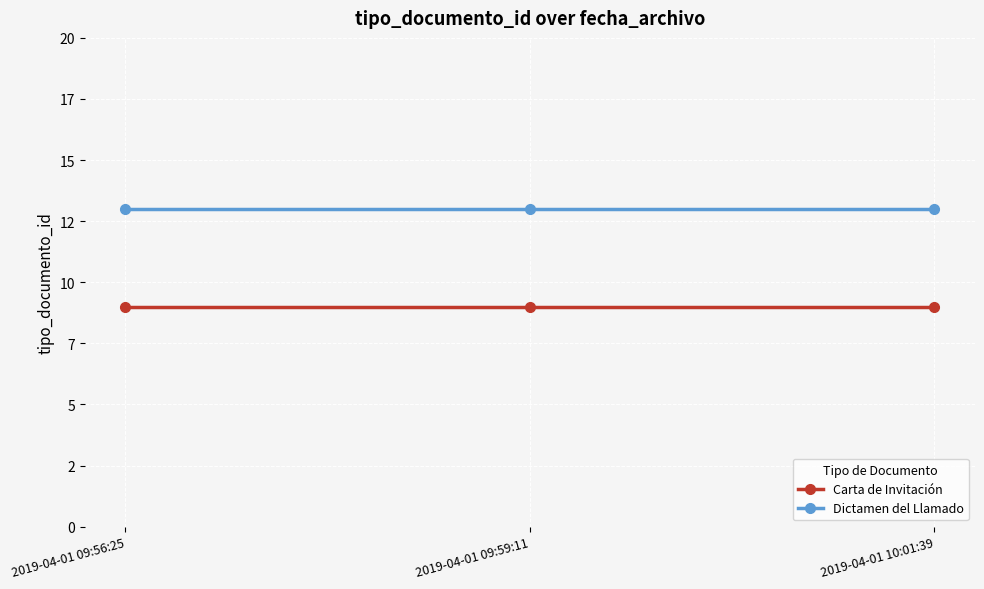

Reading left to right, extract all data points from this chart.

Carta de Invitación: 9	9	9
Dictamen del Llamado: 13	13	13